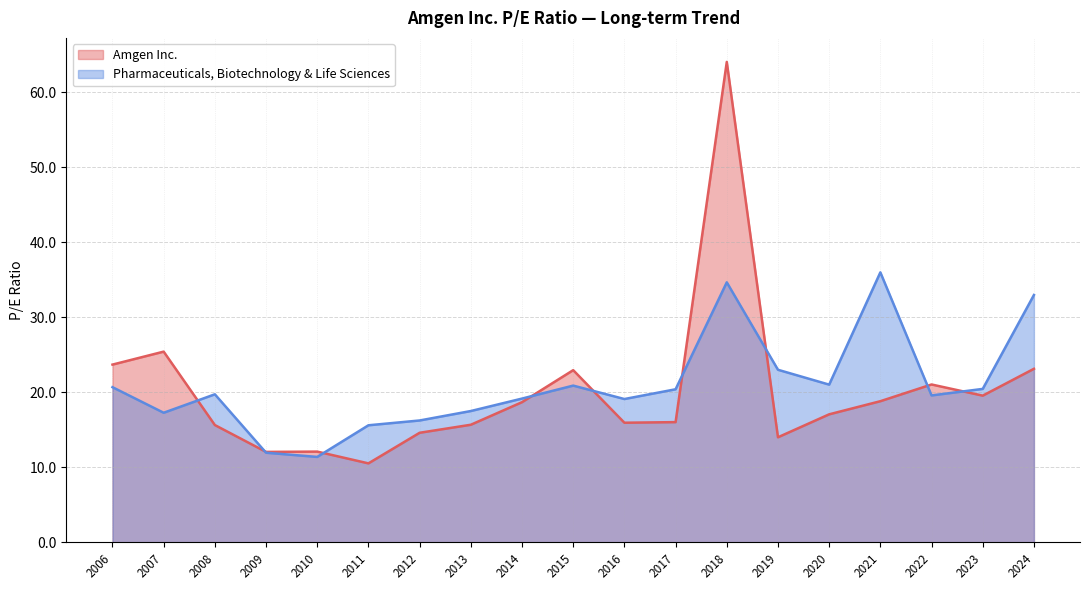

Where do Amgen Inc. and Pharmaceuticals, Biotechnology & Life Sciences first cross each other?

2007 and 2008